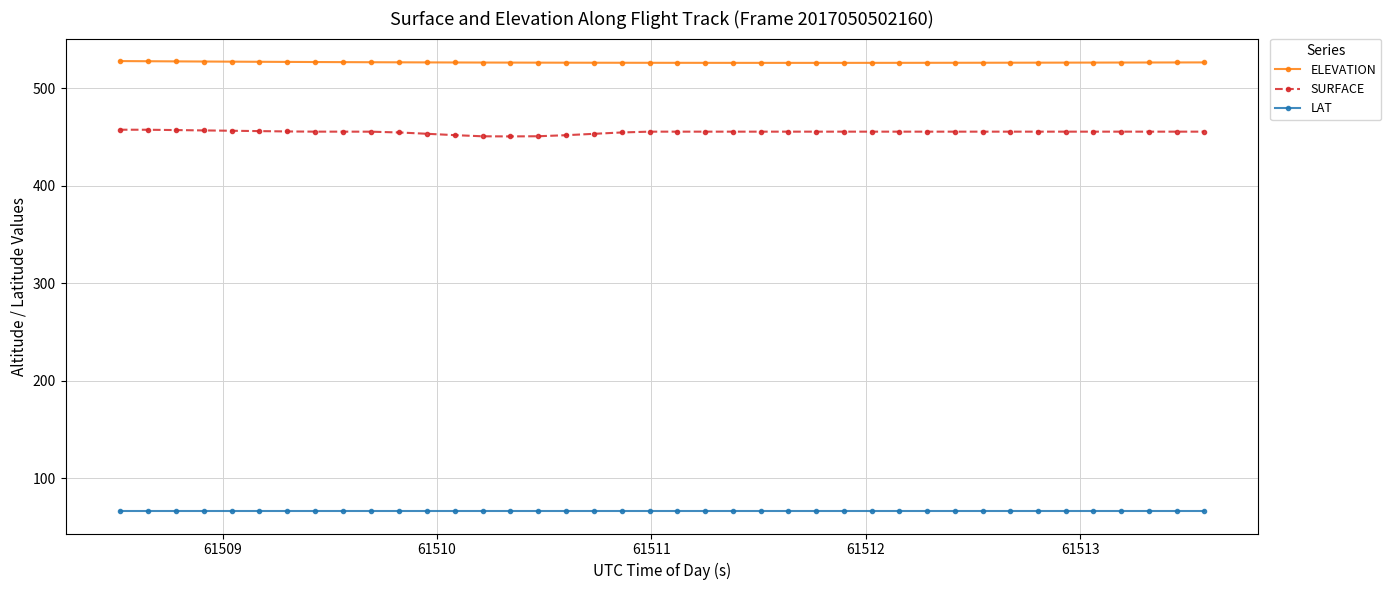

Rank the series by their average value, from lowest to highest.

LAT, SURFACE, ELEVATION